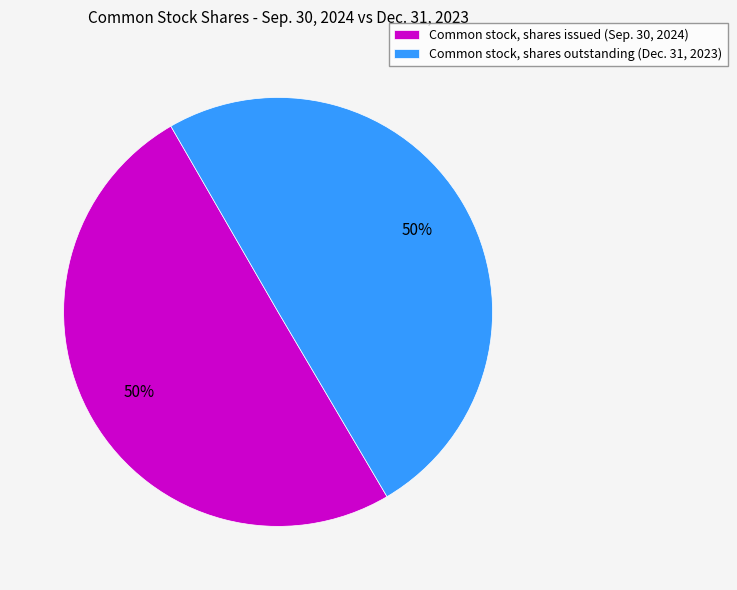

Is the sum of Common stock, shares issued (Sep. 30, 2024) and Common stock, shares outstanding (Dec. 31, 2023) greater than half?

Yes